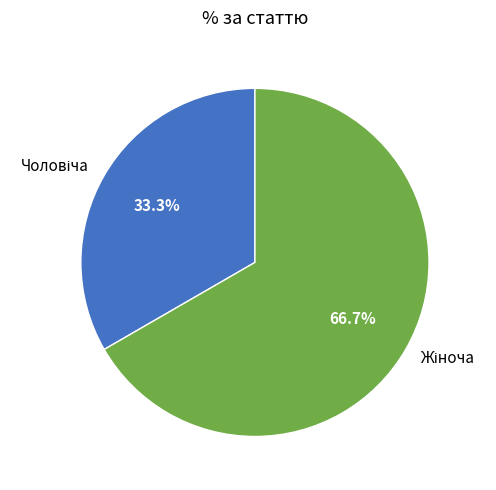

How many slices are in this pie chart?

2